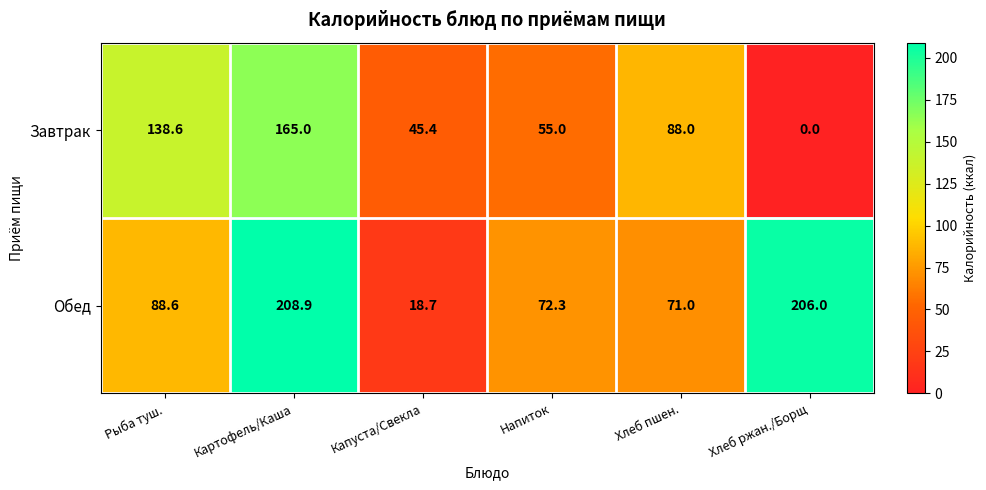

True or false: Обед has a value of 18.7 at Капуста/Свекла.

True